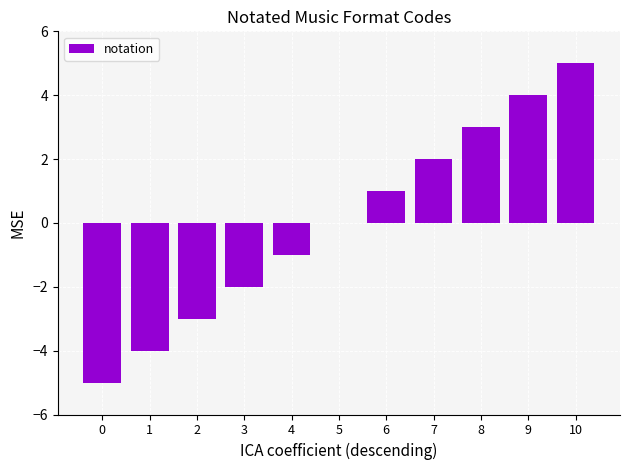

What is the greatest value displayed?

5